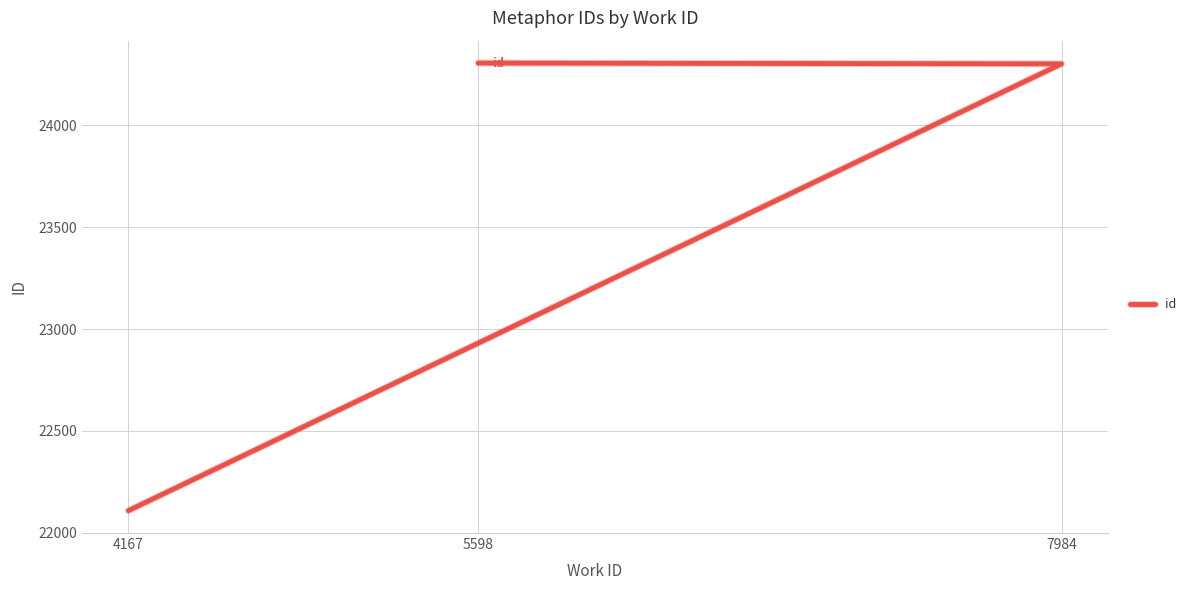

List the labels in order of value, largest first.

5598, 7984, 4167